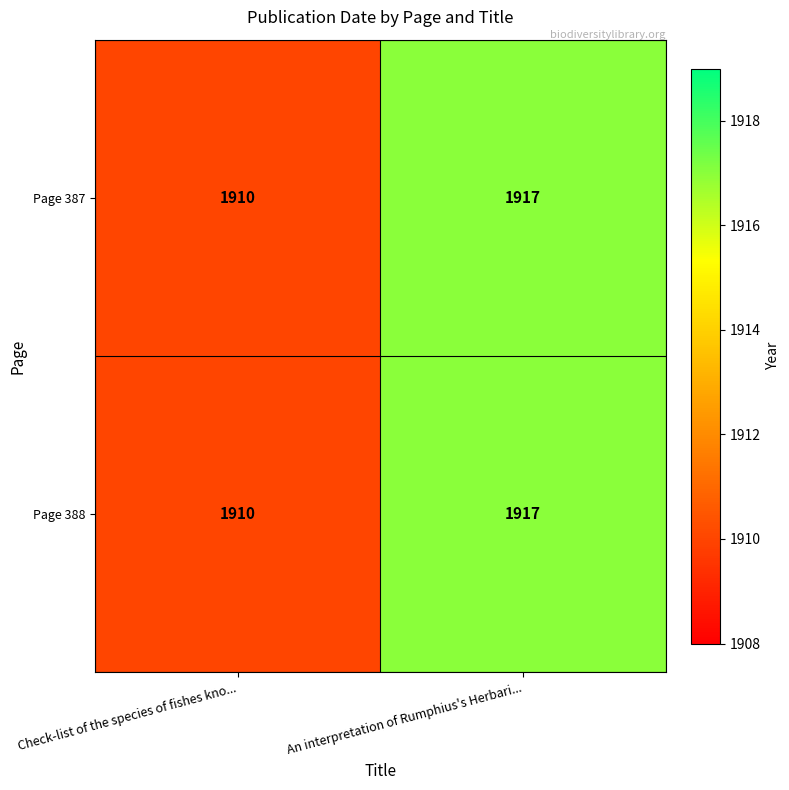

What value does the Page 388 series have at An interpretation of Rumphius's Herbari...?

1917